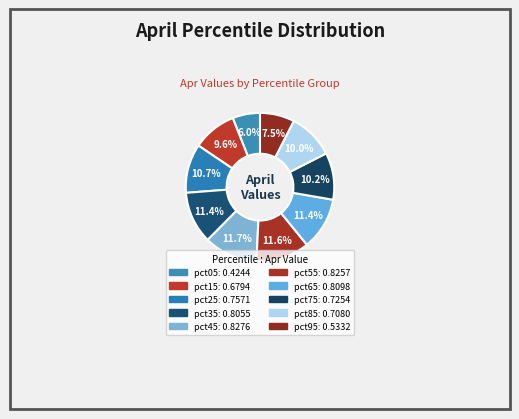

The pct65 slice represents 19% of the pie. True or false?

False